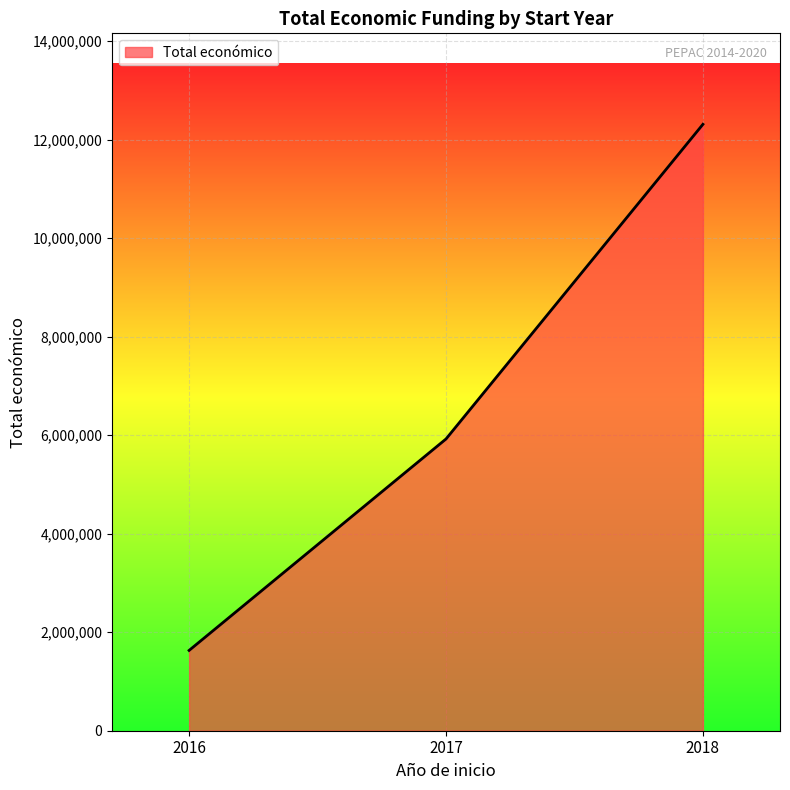

Is it true that the value at 2017 is 2986043?

False